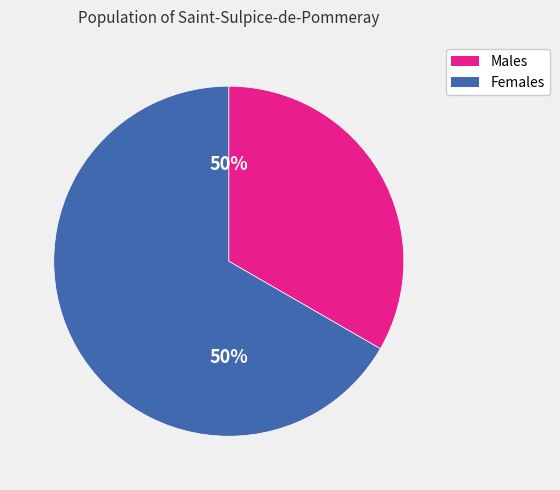

Do Жіноча and Чоловіча together represent more than half of the pie?

Yes